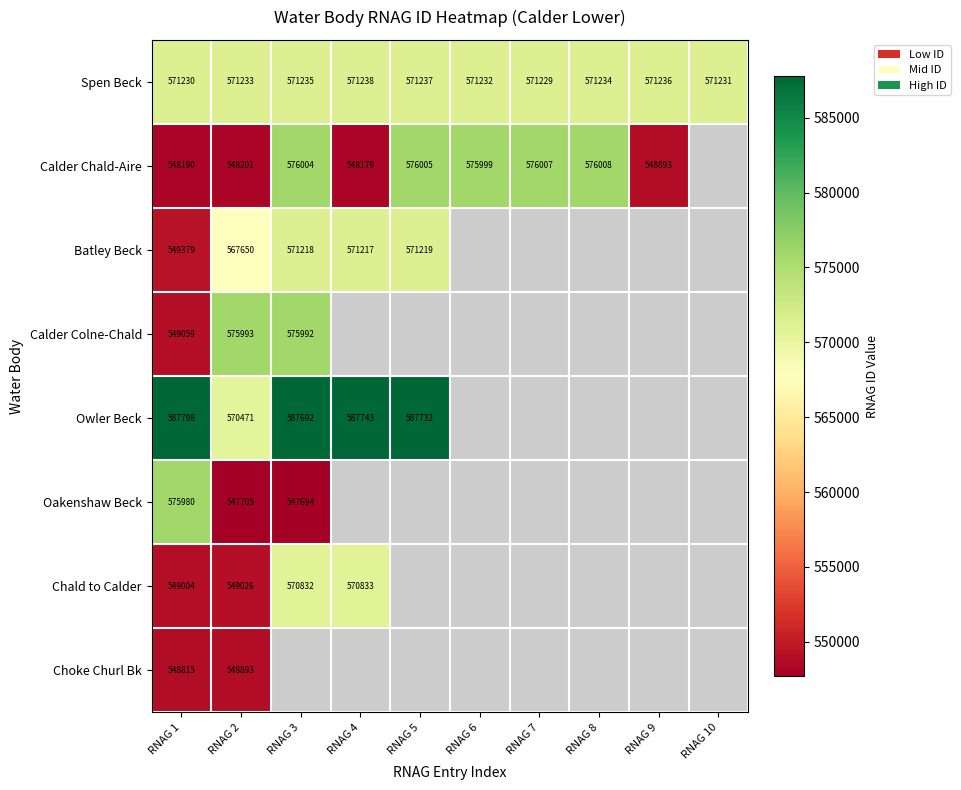

Is it true that Owler Beck equals 1017569.4 at RNAG 4?

False